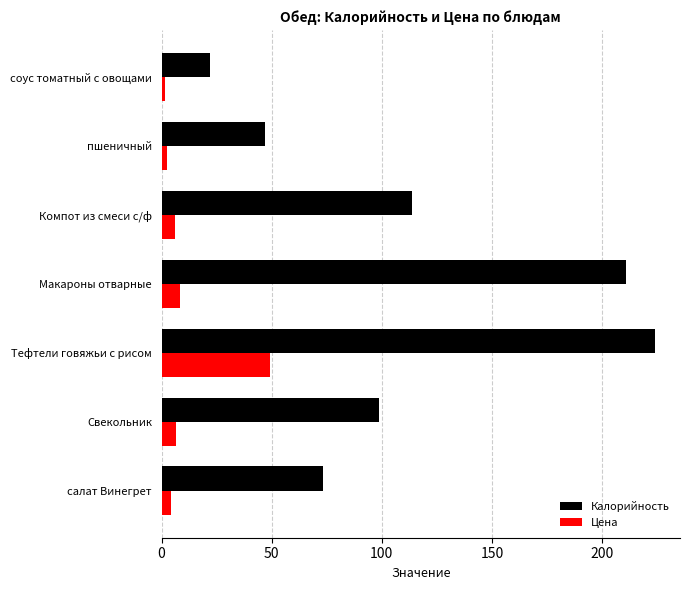

Which category has the highest value across all series?

Тефтели говяжьи с рисом